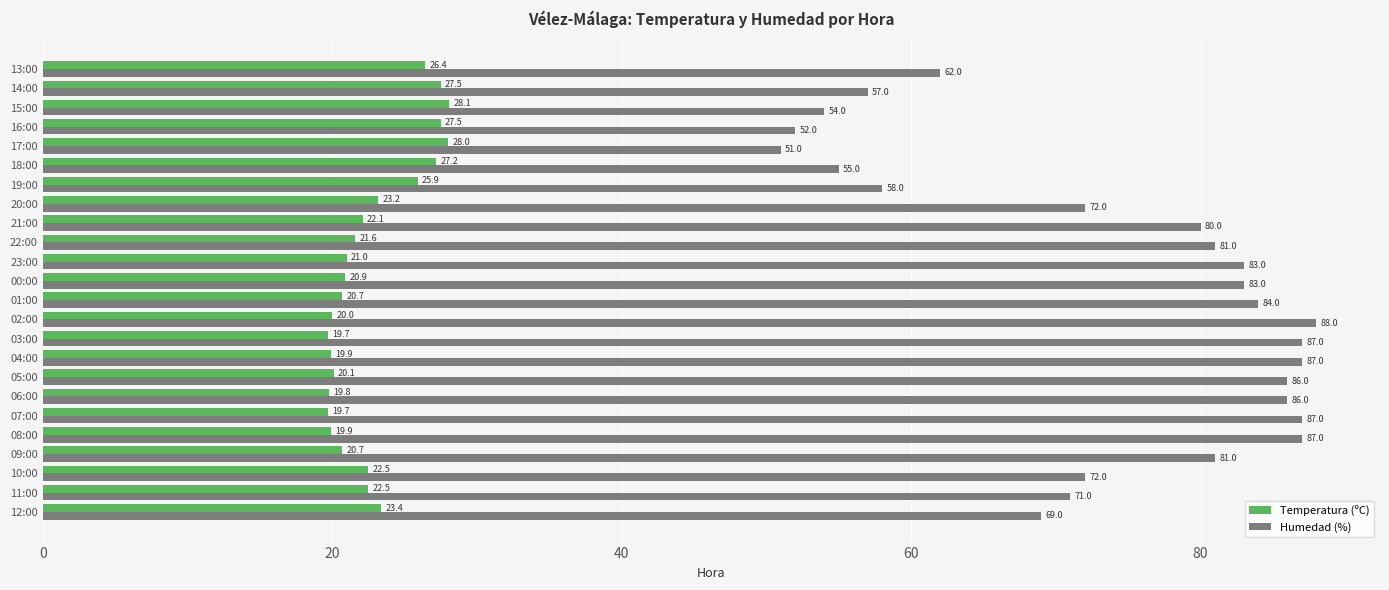

At which label is Temperatura (ºC) closest to 23?

20:00